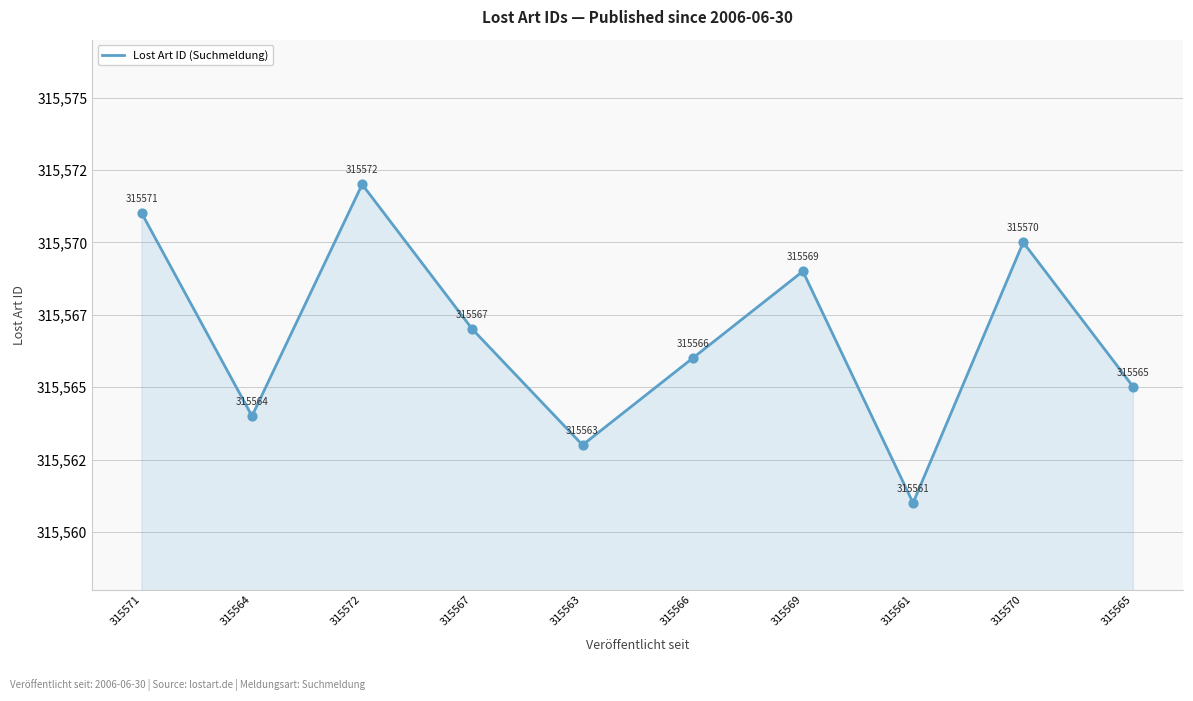

Approximately how many times larger is the value at 315567 compared to 315564?

1.0